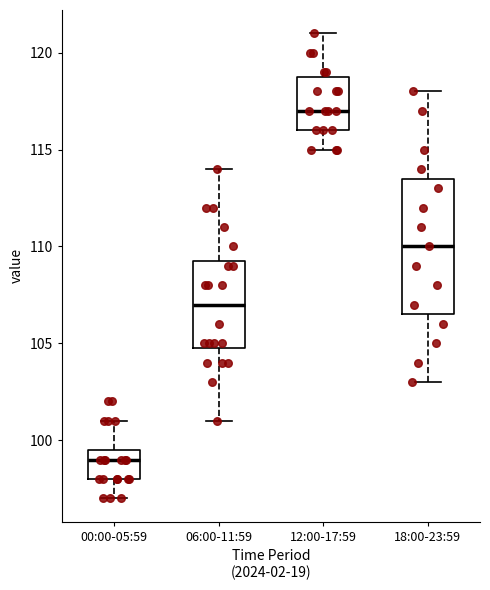

Reading left to right, read every box against the y-axis: the position of its median line, the range the box covers, and the ends of its whiskers. The values are not printed on the chart, so give them approximately, as read against the axis.

00:00-05:59: median 99.0, box 98.0 to 99.5, whiskers 97.0 to 101.0
06:00-11:59: median 107.0, box 105.0 to 109.5, whiskers 101.0 to 114.0
12:00-17:59: median 117.0, box 116.0 to 119.0, whiskers 115.0 to 121.0
18:00-23:59: median 110.0, box 106.5 to 113.5, whiskers 103.0 to 118.0